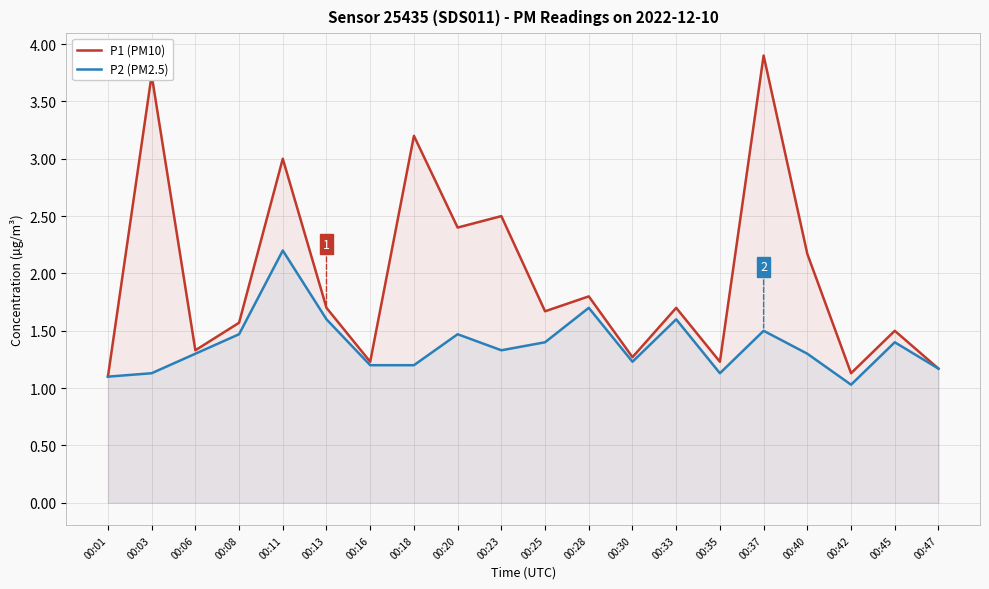

Which category has the lowest value in the P1 (PM10) series?

00:01